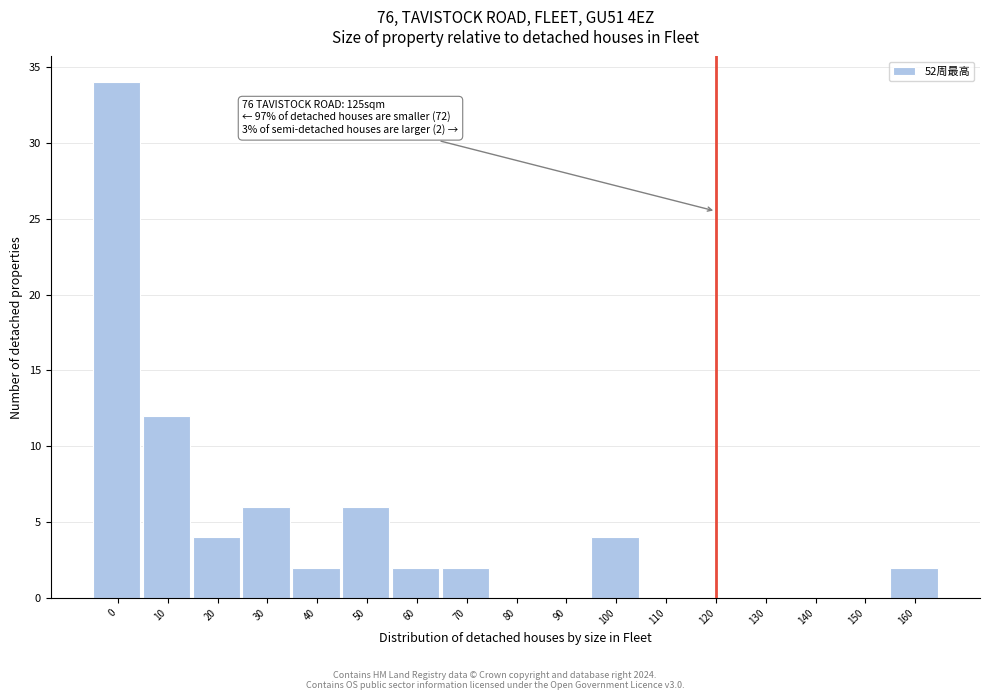

Reading left to right, transcribe all the data shown in this chart.

0=34	10=12	20=4	30=6	40=2	50=6	60=2	70=2	80=0	90=0	100=4	110=0	120=0	130=0	140=0	150=0	160=2